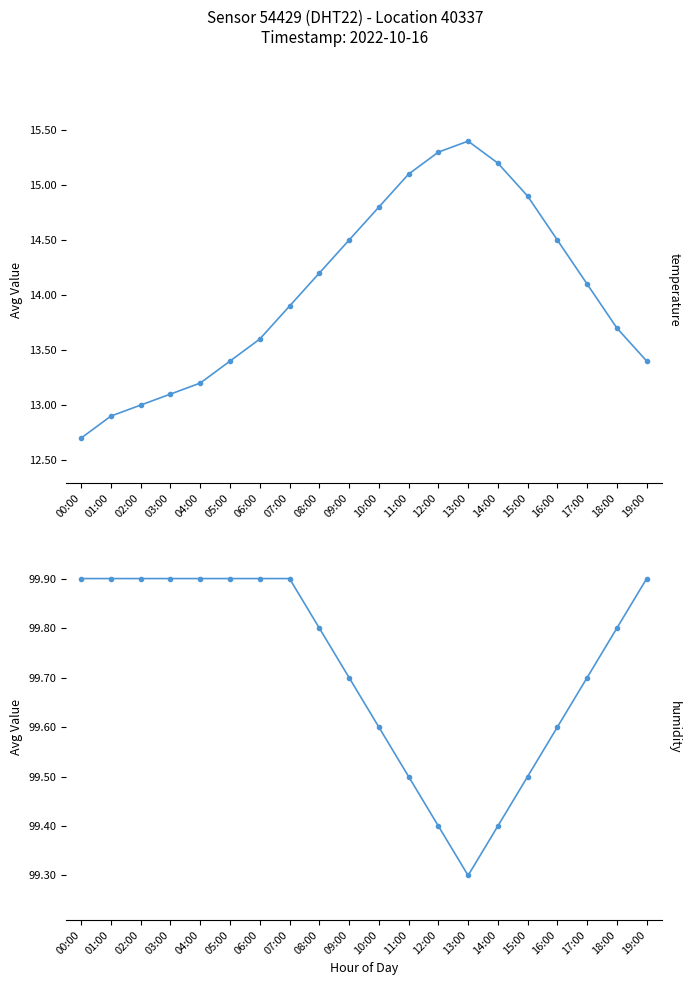

At which label does temperature reach its minimum?

00:00